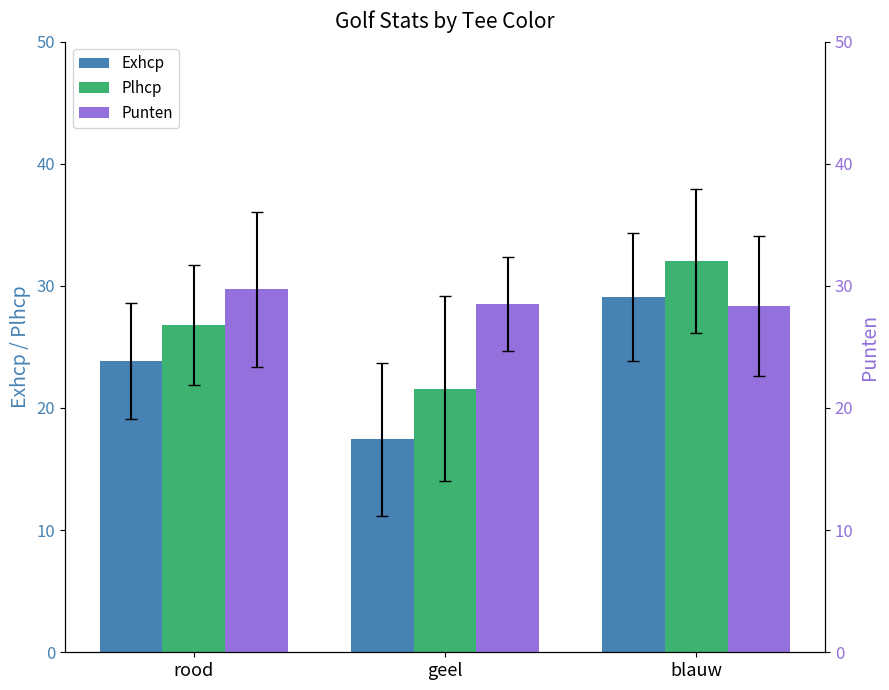

Count the number of categories in the chart.

3